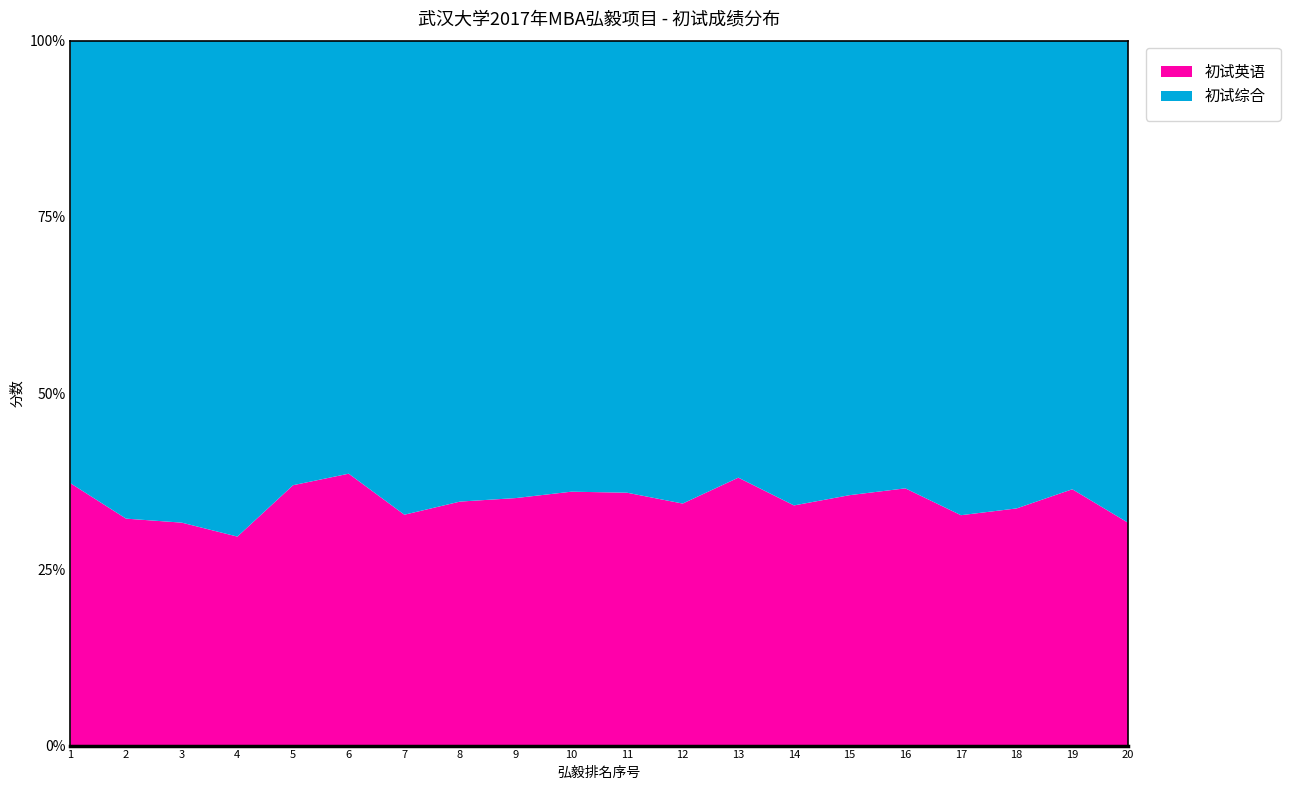

Reading left to right, extract all data points from this chart.

初试英语: 1=83	2=66	3=68	4=59	5=82	6=81	7=75	8=72	9=79	10=76	11=80	12=80	13=84	14=77	15=81	16=77	17=67	18=72	19=72	20=74
初试综合: 1=140	2=139	3=147	4=140	5=140	6=129	7=154	8=136	9=146	10=135	11=143	12=153	13=137	14=149	15=147	16=134	17=138	18=142	19=126	20=160